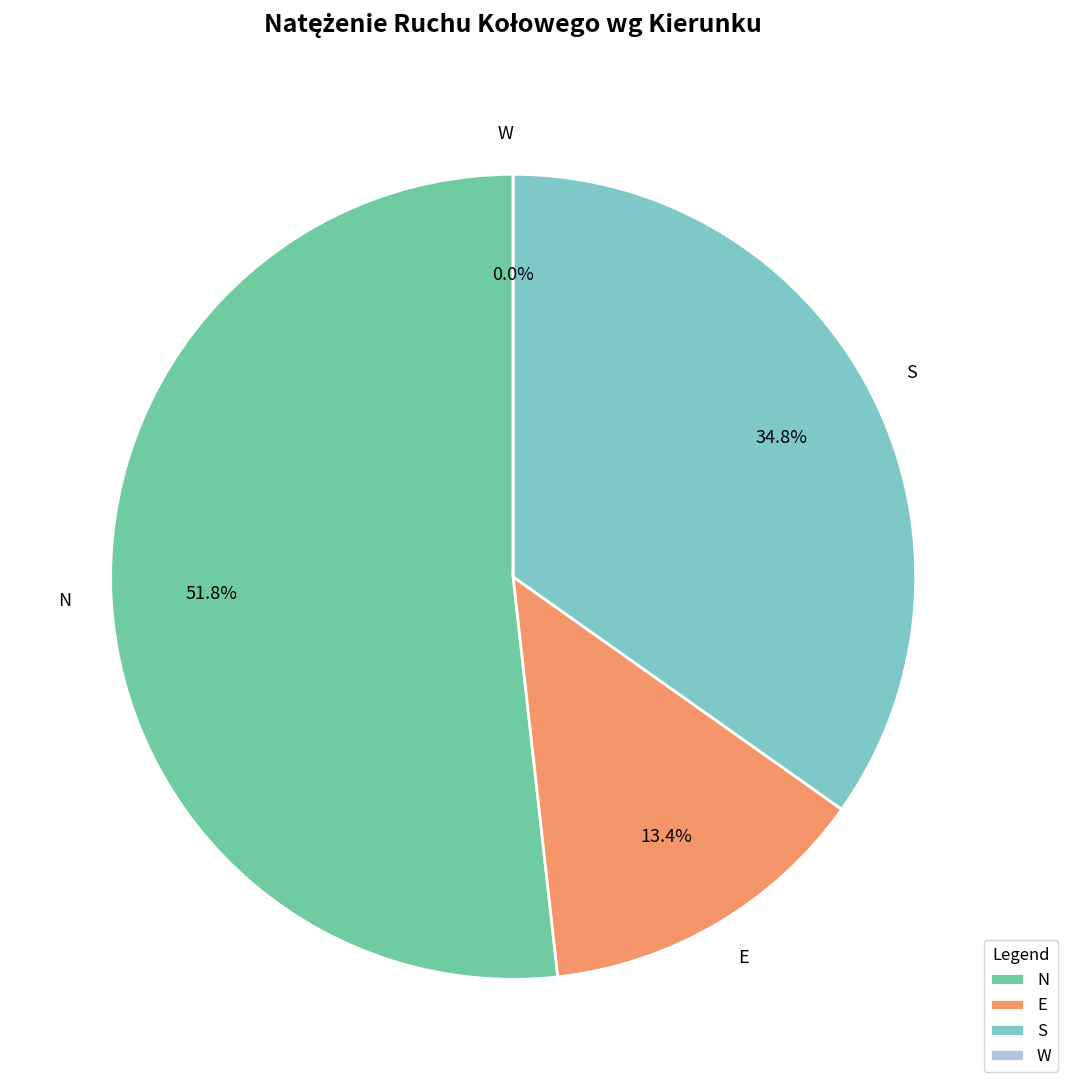

How many slices are in this pie chart?

4